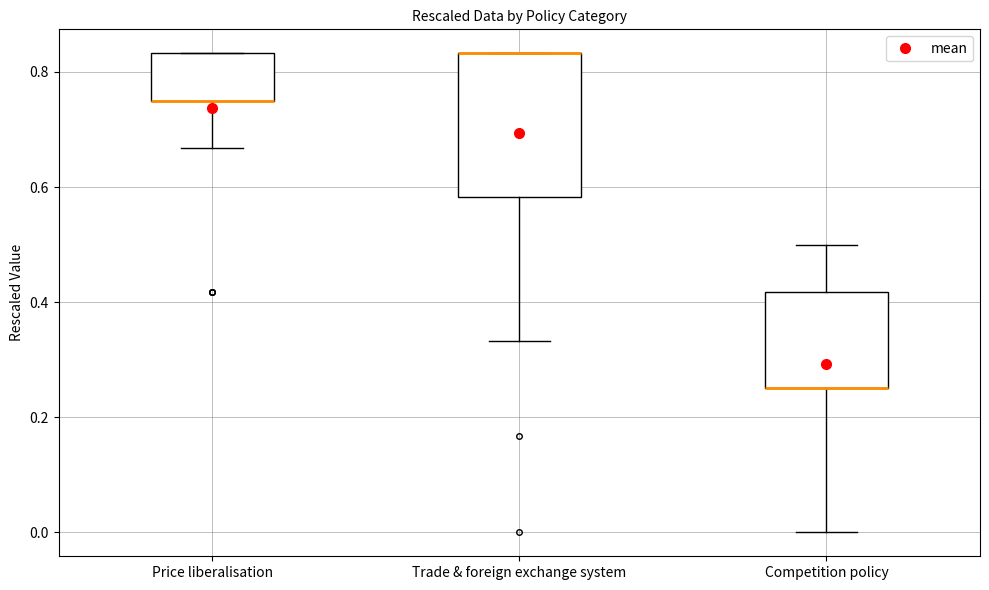

Which box is the tallest, from its lower edge to its upper edge?

Trade & foreign exchange system